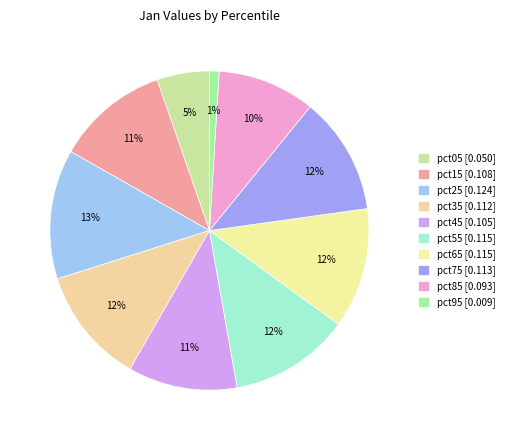

Combined, do pct25 and pct95 account for over 50%?

No